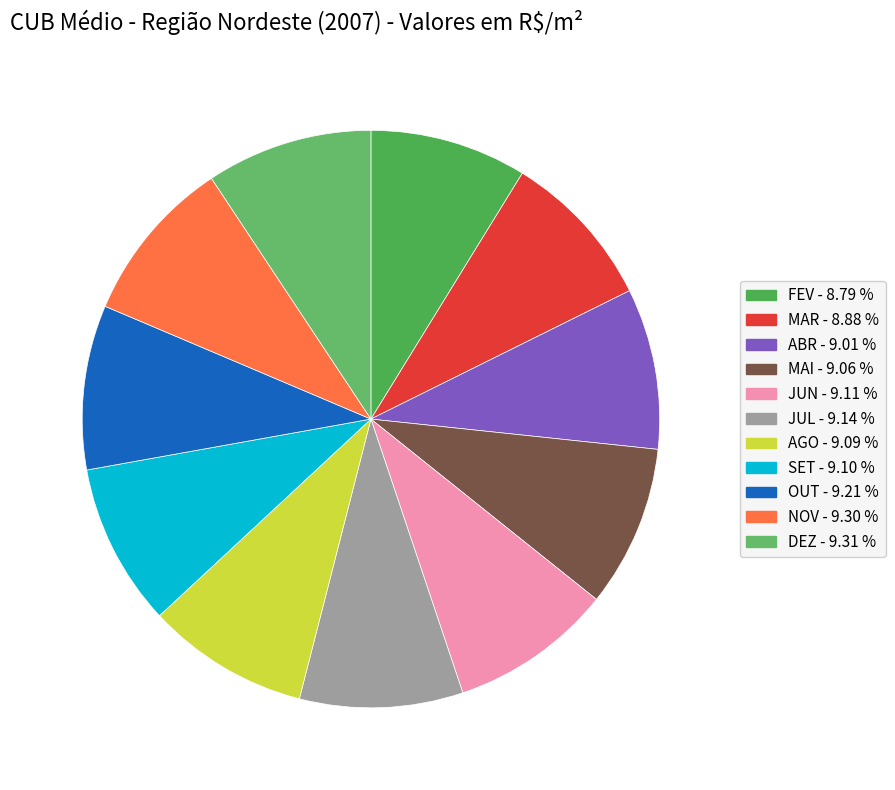

The DEZ slice represents 9% of the pie. True or false?

True